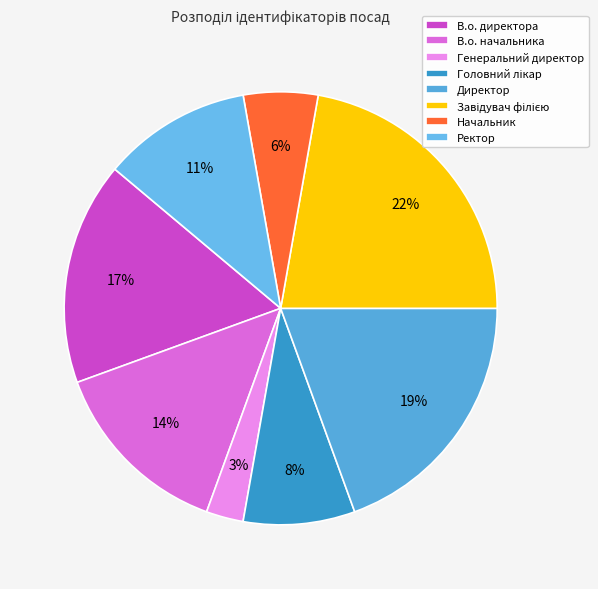

What is the largest slice in the pie chart?

Завідувач філією